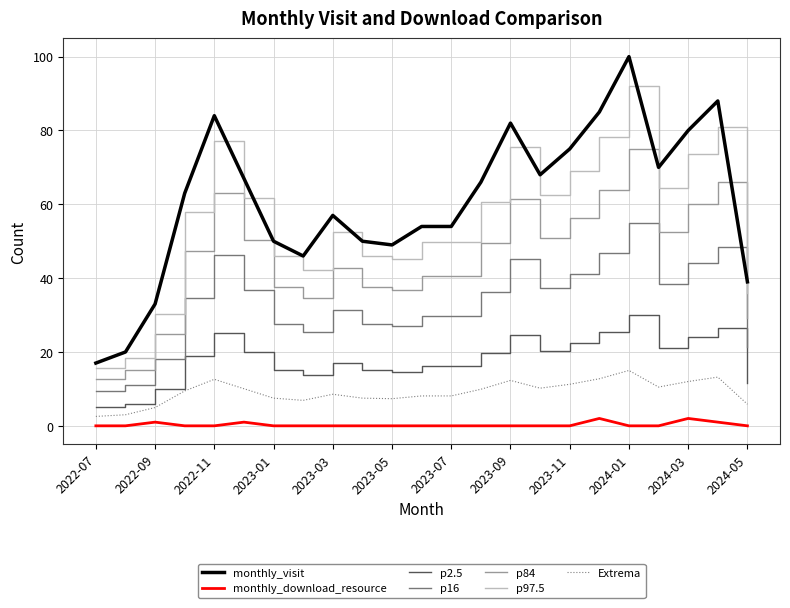

How many lines are shown in the chart?

7